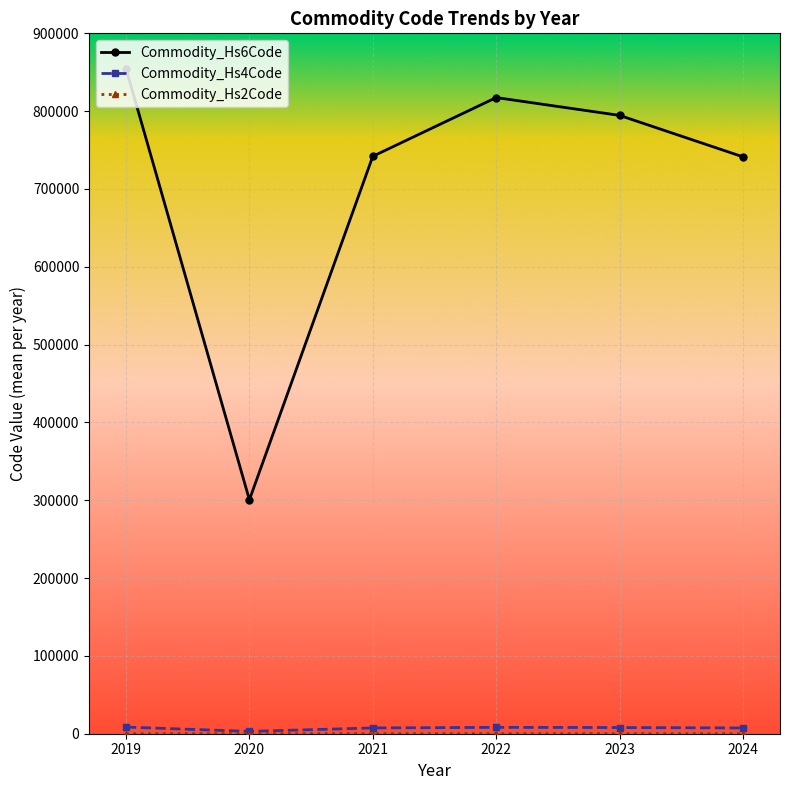

What is the total value across all series at 2020?

303625.0